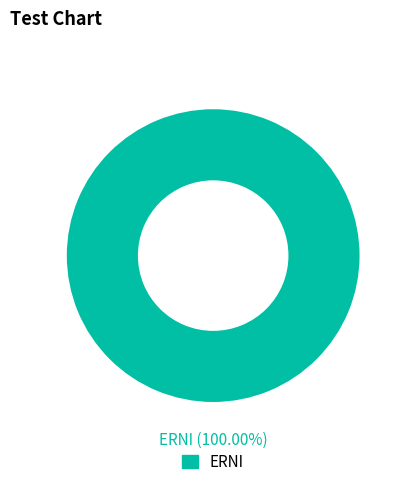

Is there any slice that represents more than half of the pie?

Yes